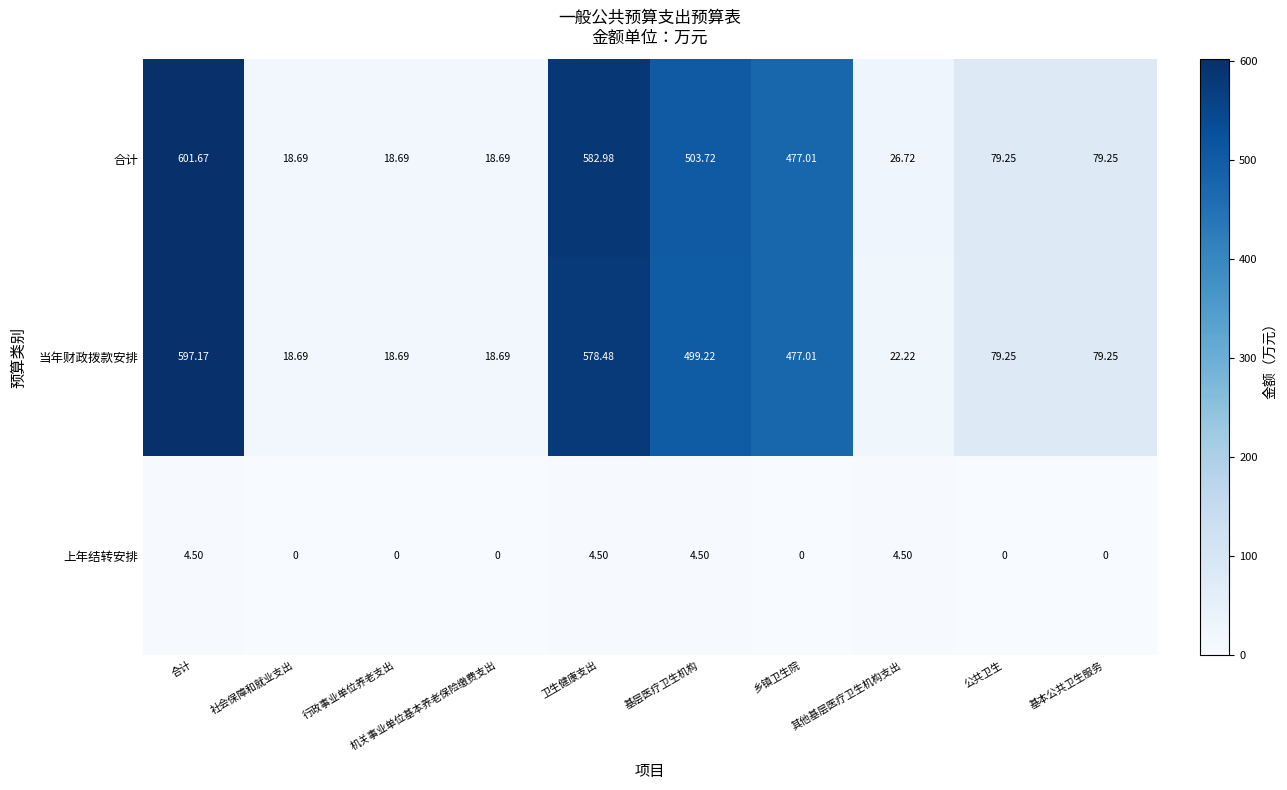

Between 乡镇卫生院 and 其他基层医疗卫生机构支出, which series saw the biggest shift?

当年财政拨款安排